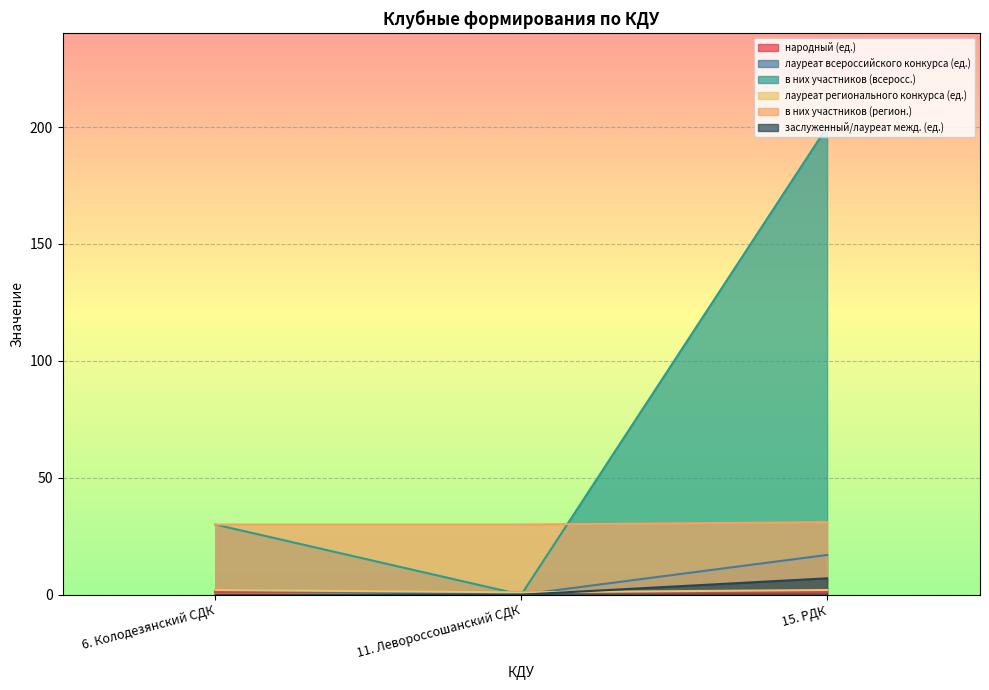

What position from the left is 6. Колодезянский СДК?

1